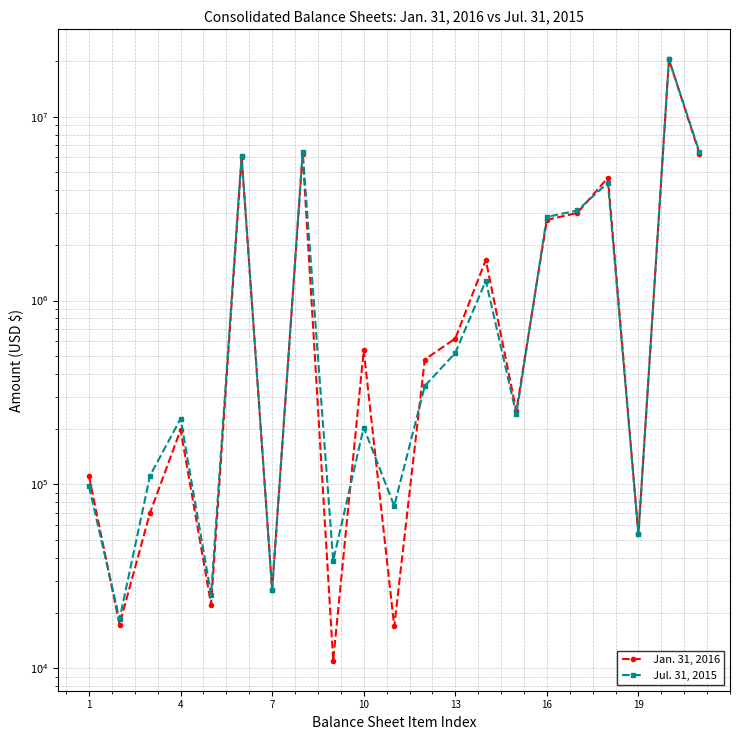

What is the minimum value for Jul. 31, 2015?

18530